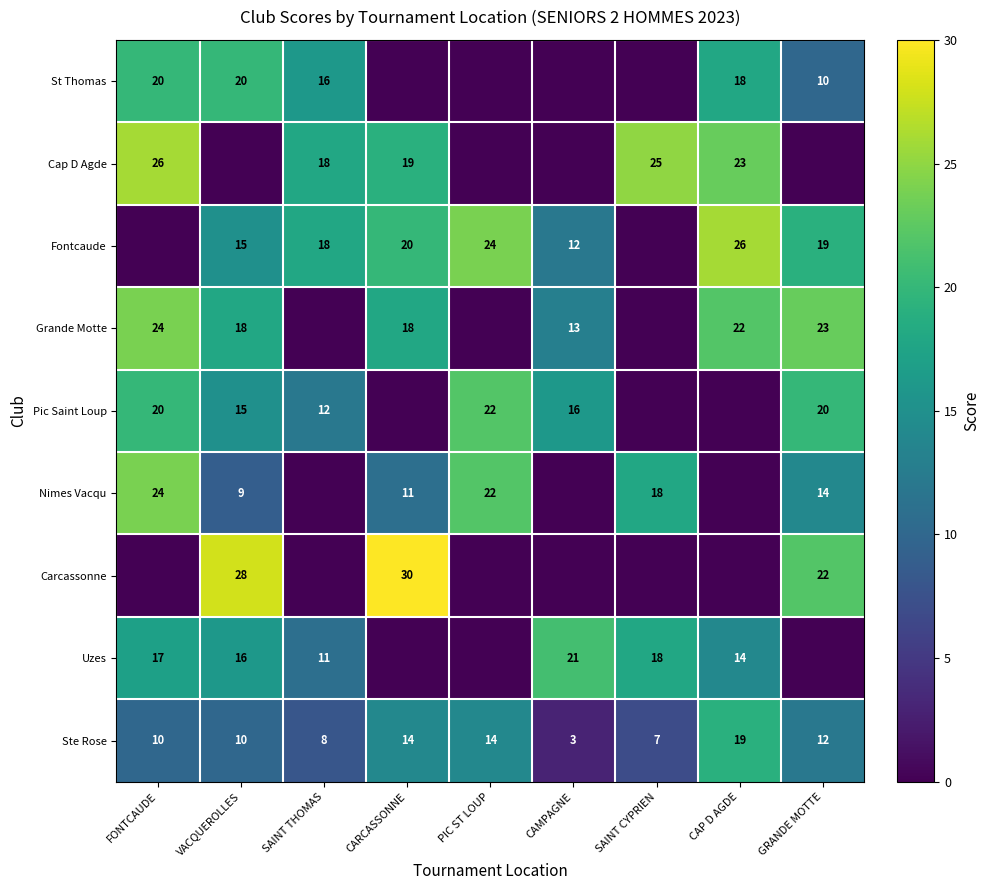

Is it true that Carcassonne equals 30 at CARCASSONNE?

True